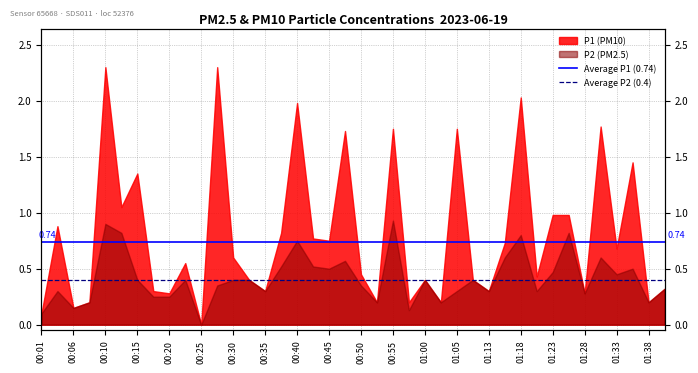

Rank the series by their average value, from lowest to highest.

Average P2 (0.4), Average P1 (0.74)